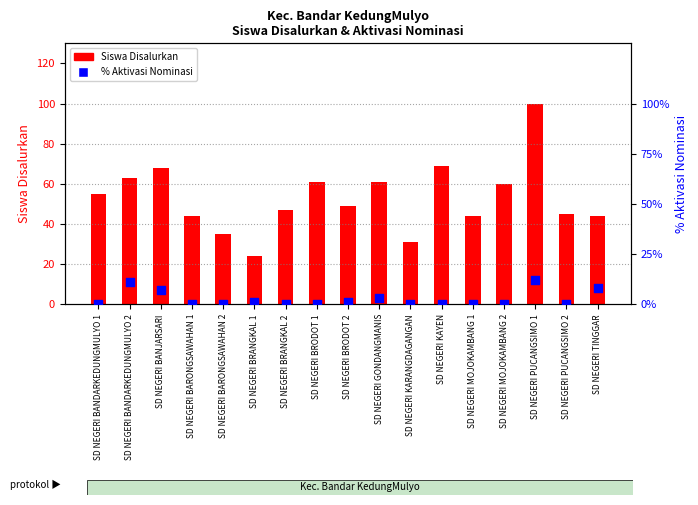

At which category is the sum across all series the highest?

SD NEGERI PUCANGSIMO 1